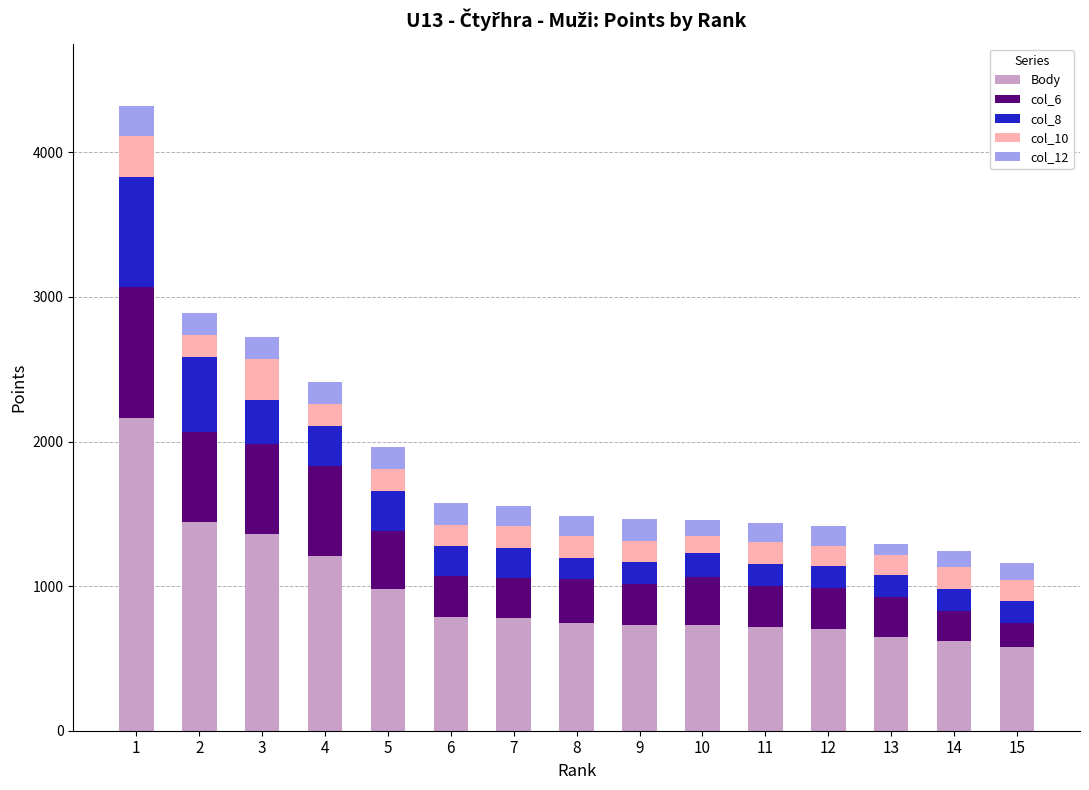

What is the sum of the Body values at 10 and 12?

1436